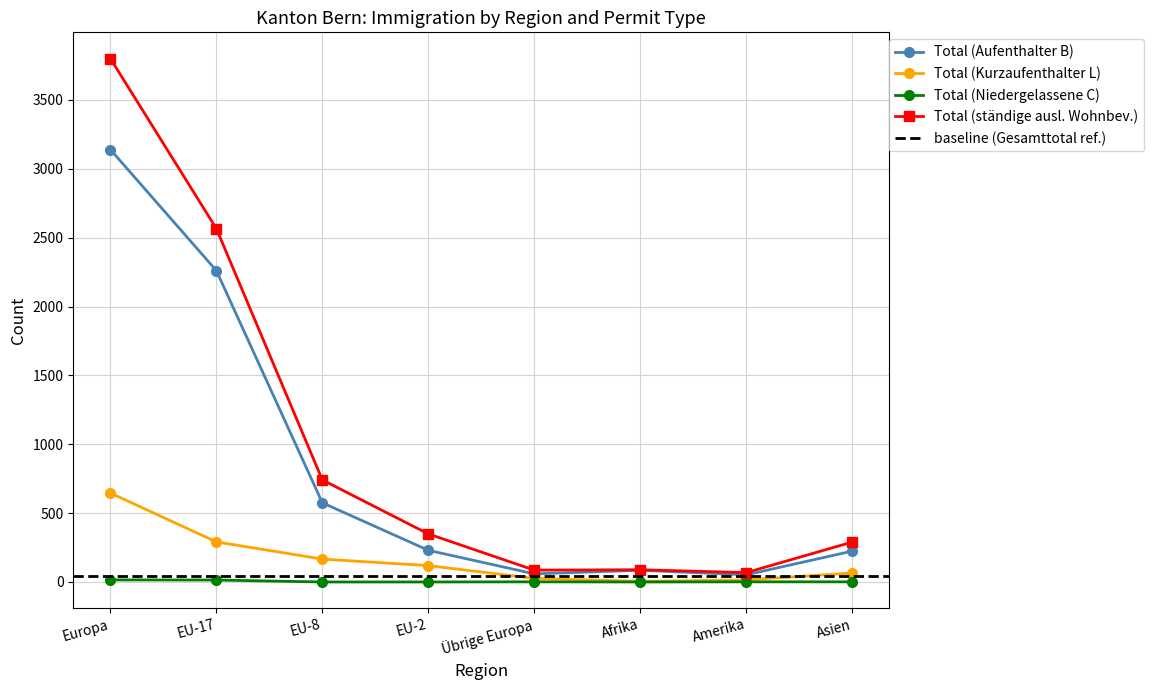

How many values in the Total (Niedergelassene C) series exceed 1?

2